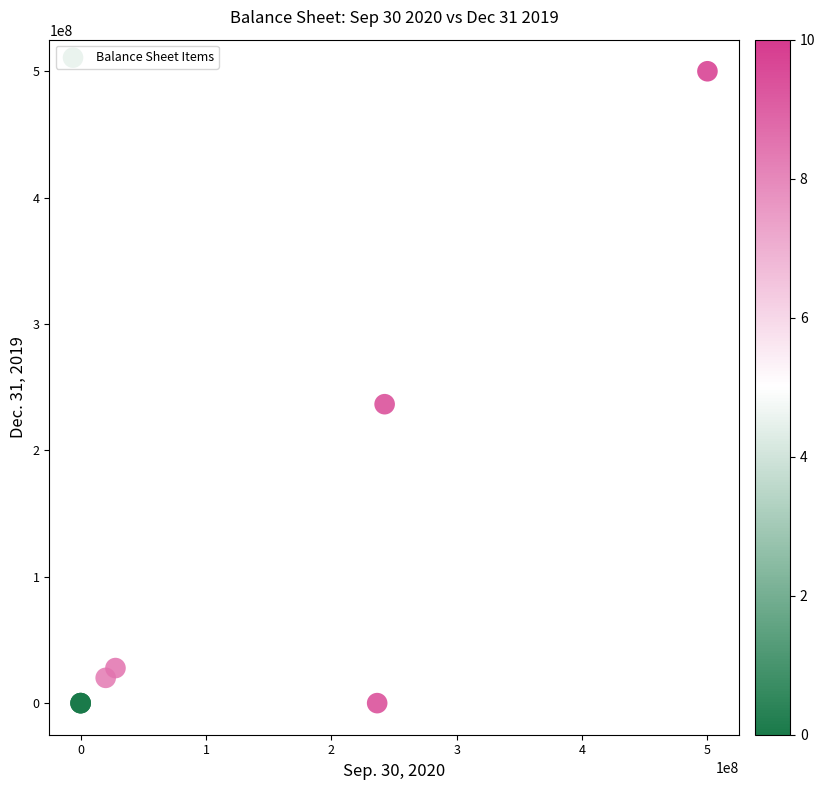

What Y value in the scatter plot is closest to 250000000?

236547842.0